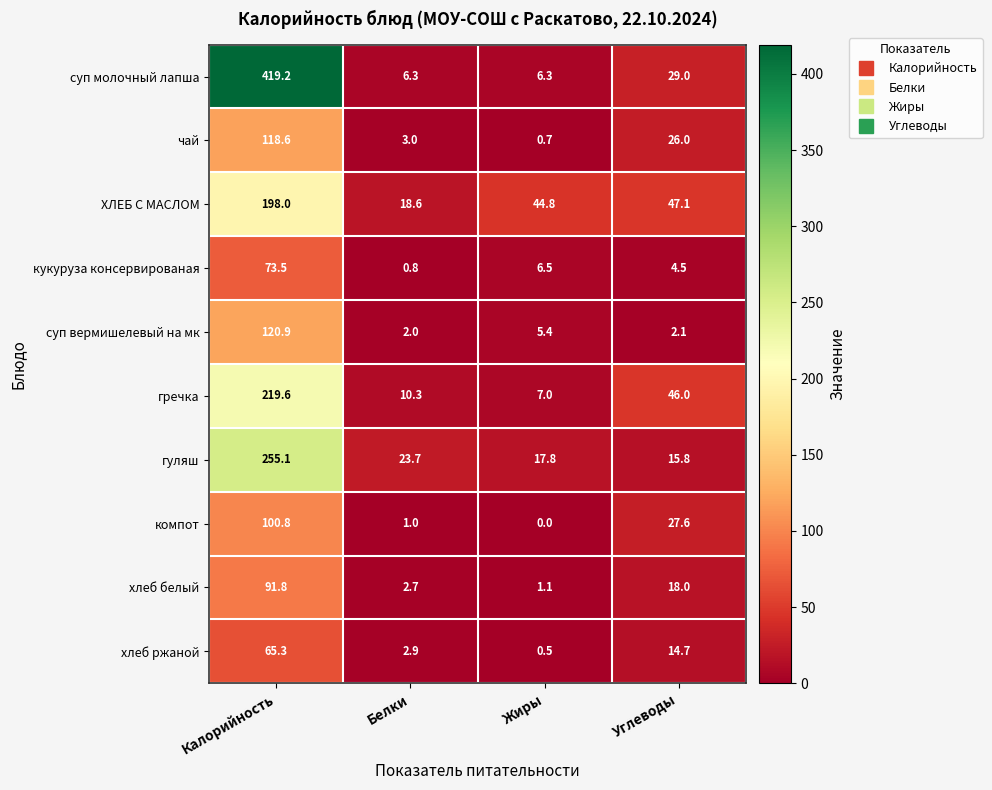

What is the difference between the maximum and minimum values in the суп молочный лапша series?

412.9